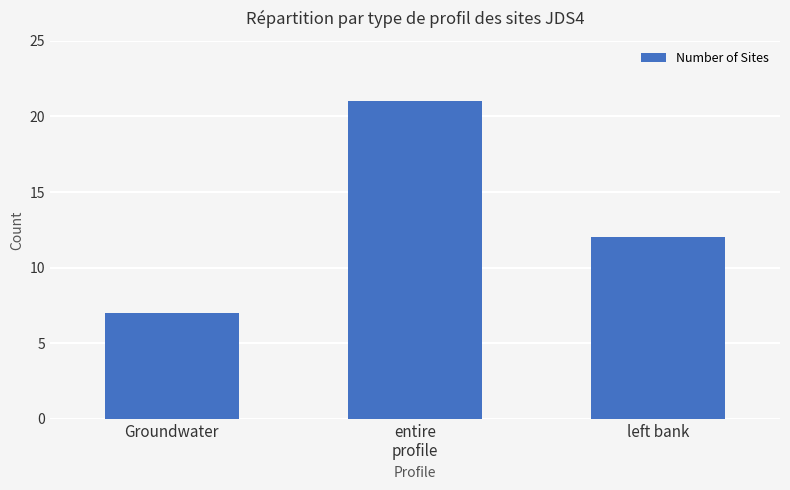

Approximately how many times larger is the value at left bank compared to entire
profile?

0.6